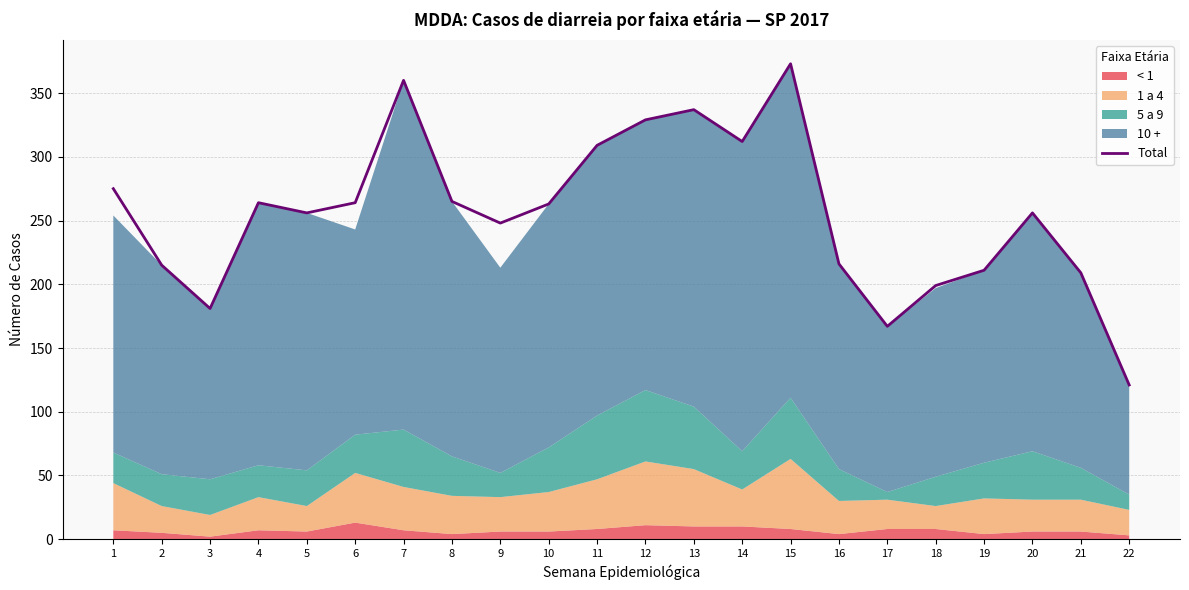

Between 10 and 16, which is larger?

10